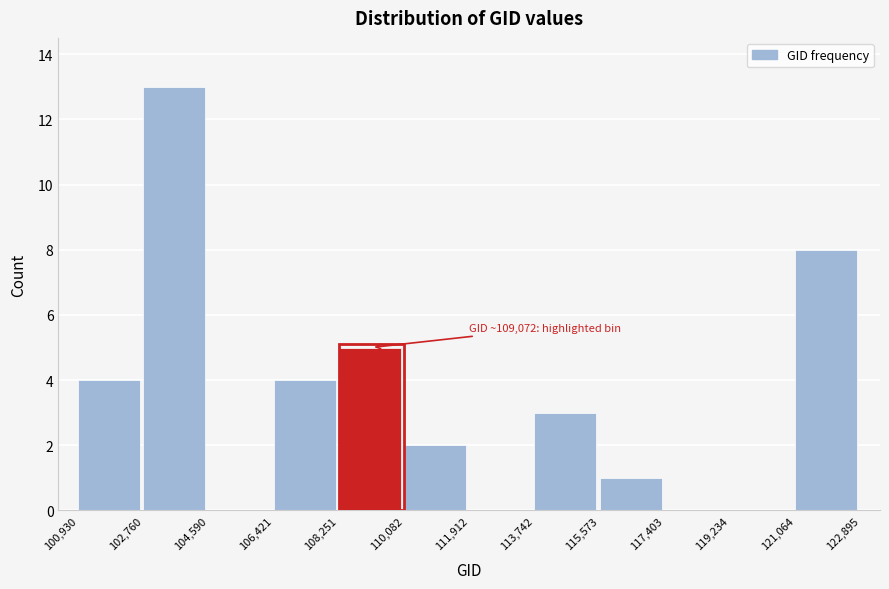

Over which range of the x-axis is the bar tallest?

102,760 to 104,590